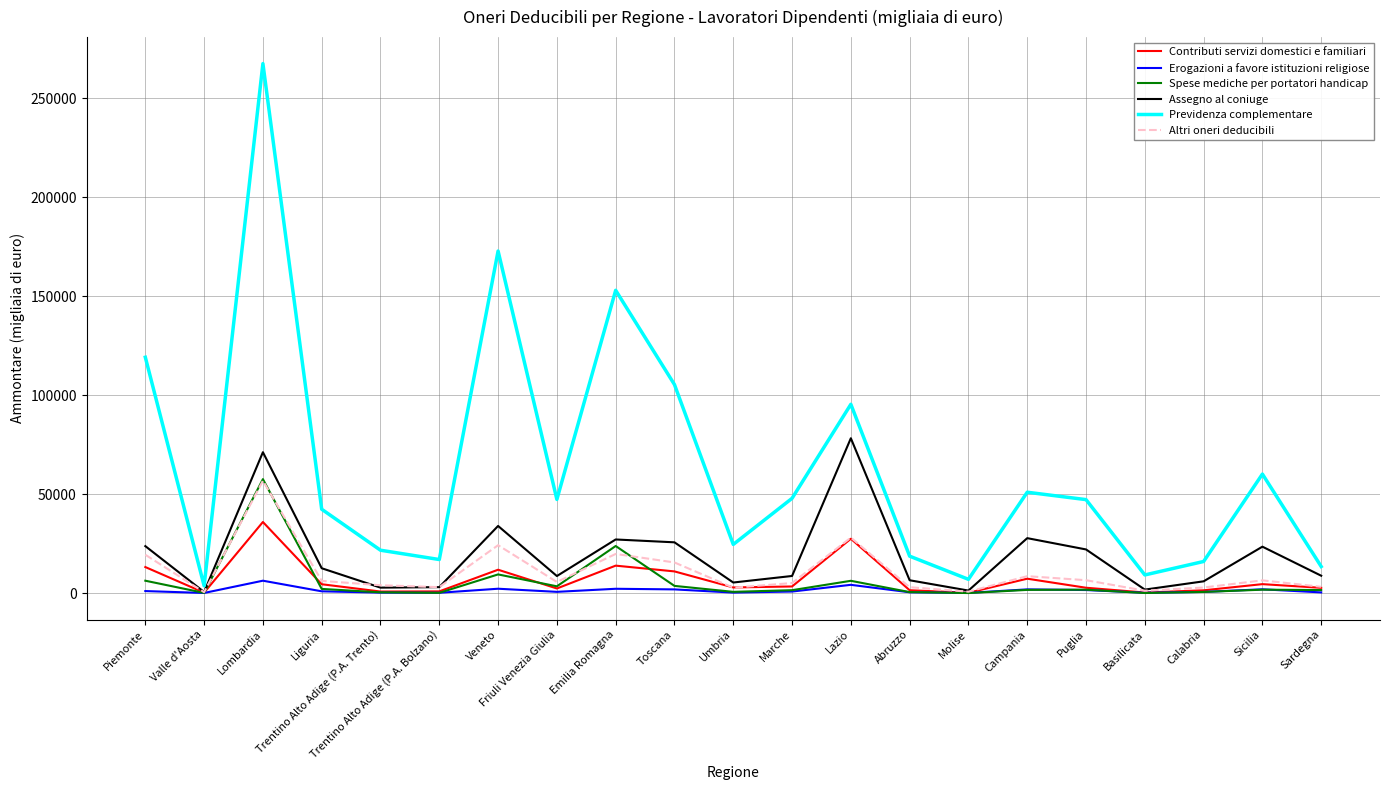

What is the maximum value shown in the chart?

267541